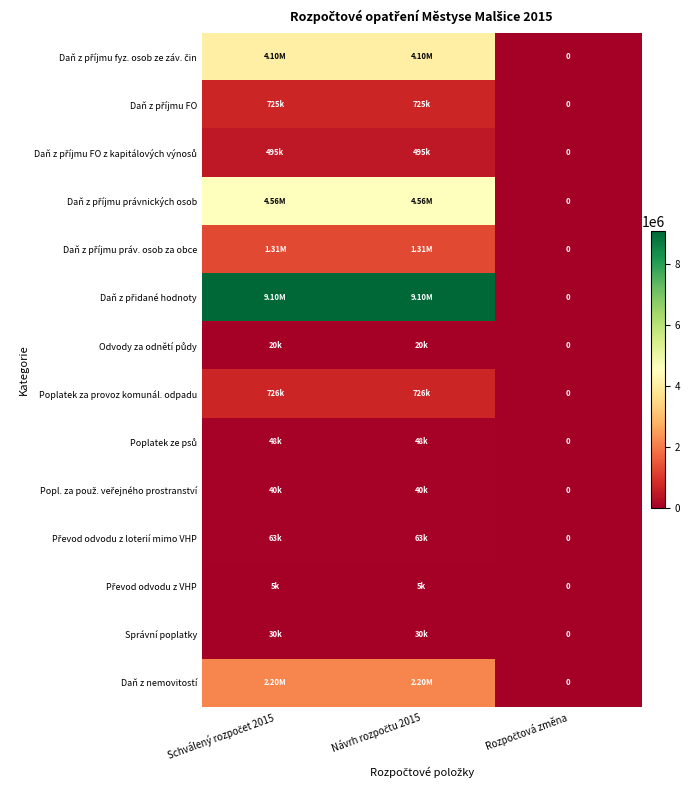

Which category has the highest value across all series?

Schválený rozpočet 2015